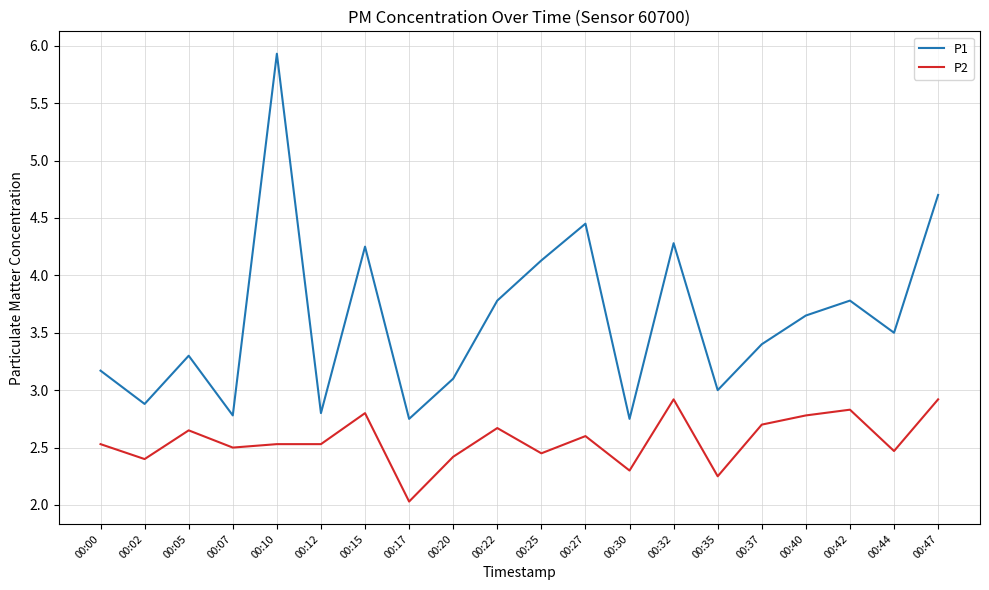

The value of P2 at 00:00 is 3.4. True or false?

False